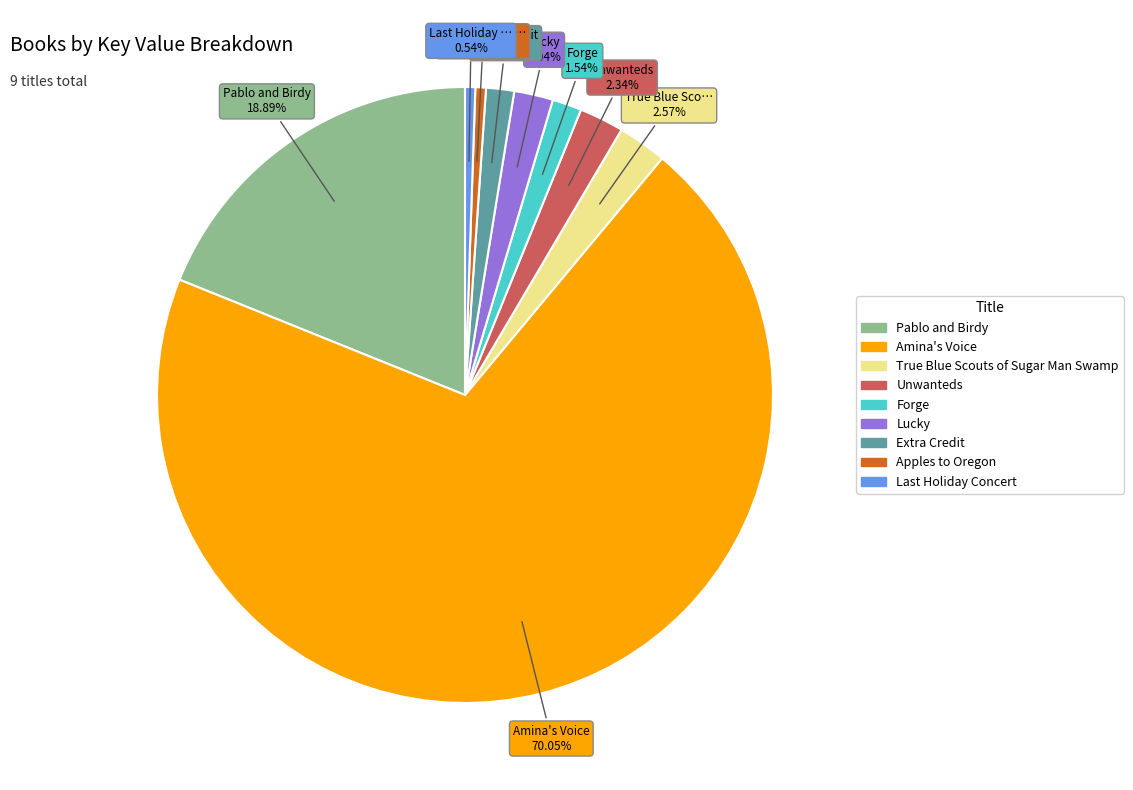

To the nearest percent, what percentage of the pie is Unwanteds?

2%